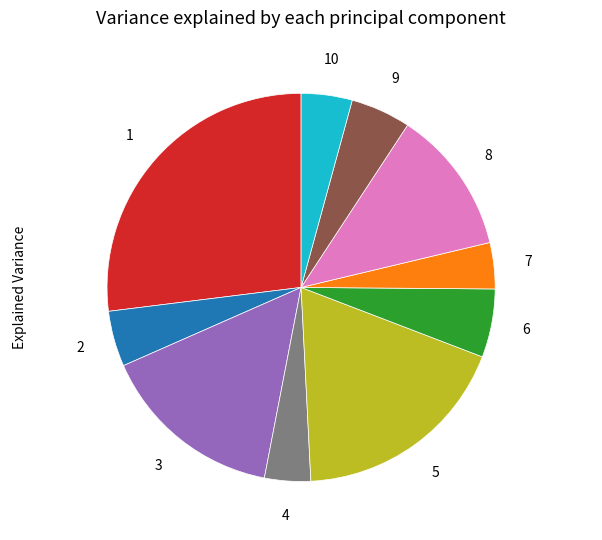

The 5 slice represents 18% of the pie. True or false?

True